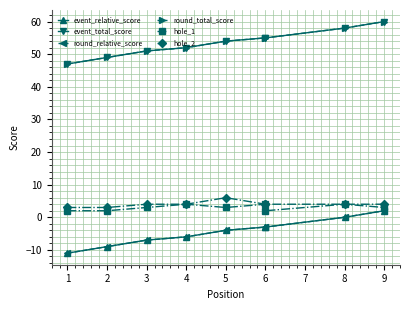

What is the average value of the round_total_score series?

53